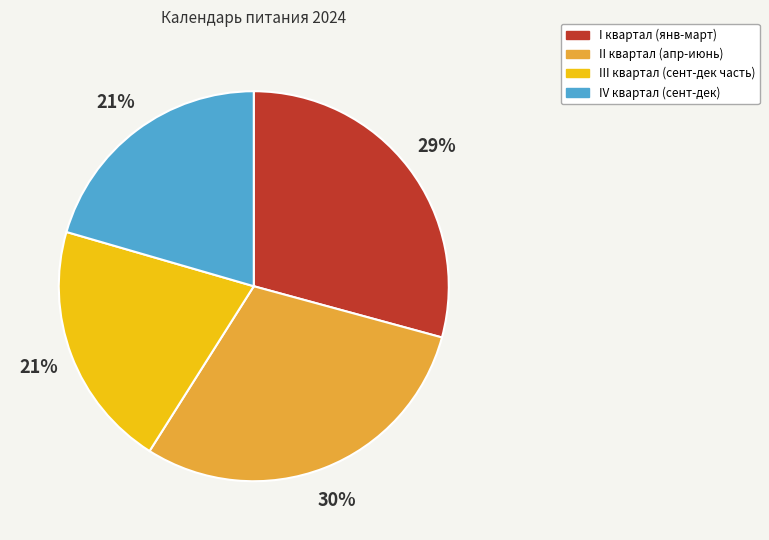

To the nearest percent, what is the average slice percentage?

25%